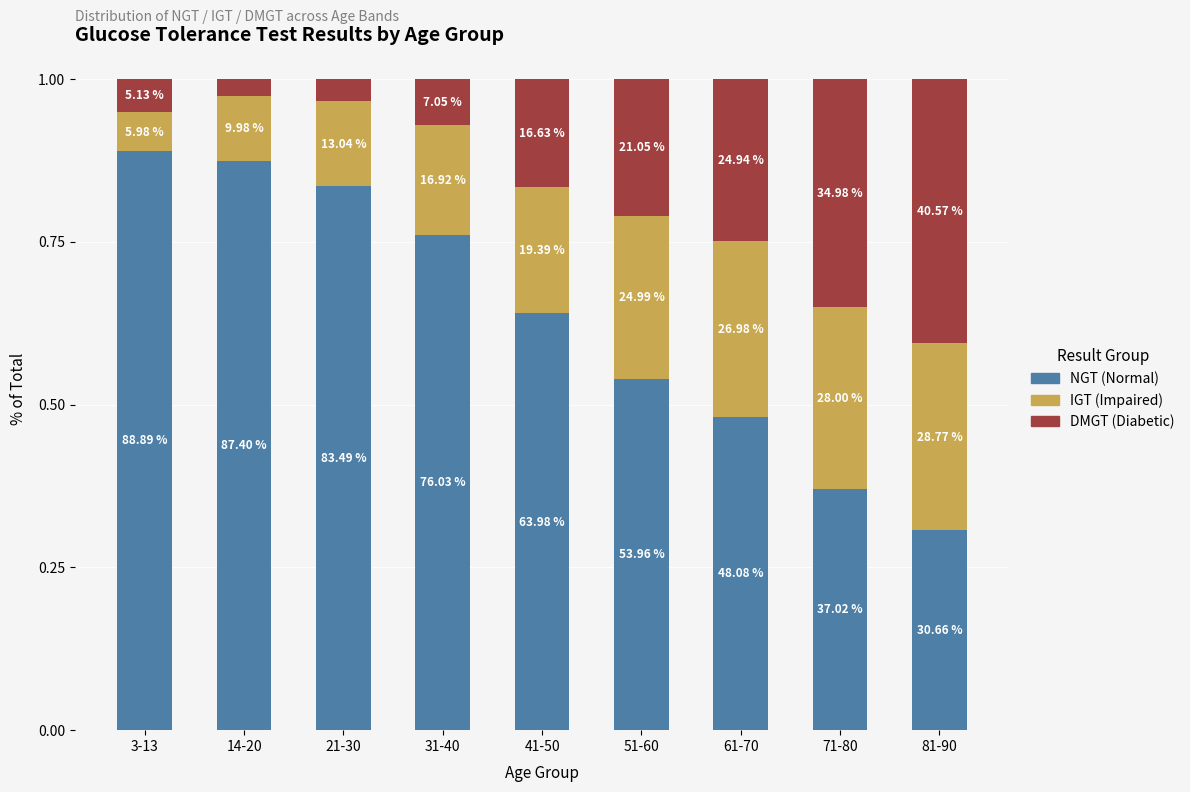

Does the chart contain stacked bars?

Yes